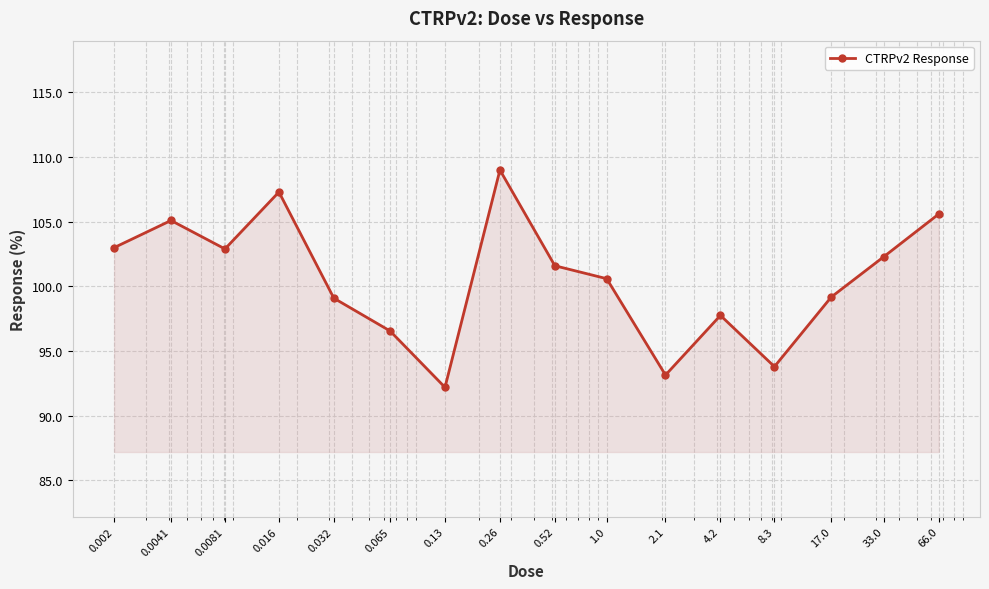

How many points are higher than both their immediate neighbors (excluding endpoints)?

4